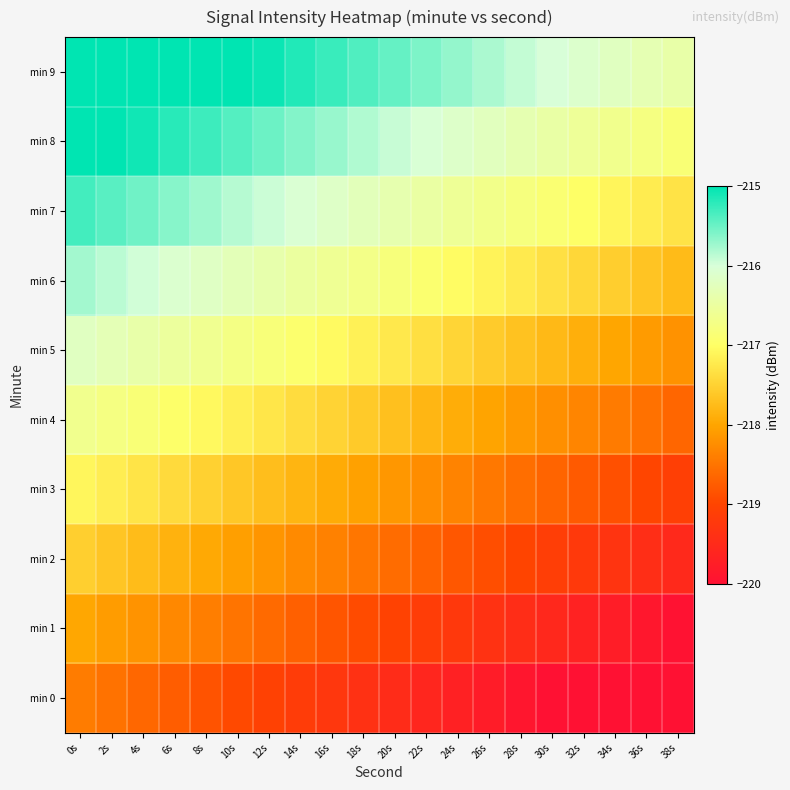

Reading left to right, extract all data points from this chart.

min 0: 0s=-218.4	2s=-218.5	4s=-218.6	6s=-218.7	8s=-218.8	10s=-219.0	12s=-219.1	14s=-219.2	16s=-219.3	18s=-219.4	20s=-219.5	22s=-219.6	24s=-219.7	26s=-219.8	28s=-219.9	30s=-220.0	32s=-220.1	34s=-220.2	36s=-220.3	38s=-220.4
min 1: 0s=-218.0	2s=-218.1	4s=-218.2	6s=-218.3	8s=-218.4	10s=-218.5	12s=-218.6	14s=-218.7	16s=-218.8	18s=-218.9	20s=-219.0	22s=-219.1	24s=-219.2	26s=-219.3	28s=-219.5	30s=-219.6	32s=-219.7	34s=-219.8	36s=-219.9	38s=-220.0
min 2: 0s=-217.5	2s=-217.6	4s=-217.7	6s=-217.9	8s=-218.0	10s=-218.1	12s=-218.2	14s=-218.3	16s=-218.4	18s=-218.5	20s=-218.6	22s=-218.7	24s=-218.8	26s=-218.9	28s=-219.0	30s=-219.1	32s=-219.2	34s=-219.3	36s=-219.4	38s=-219.5
min 3: 0s=-217.1	2s=-217.2	4s=-217.3	6s=-217.4	8s=-217.5	10s=-217.6	12s=-217.7	14s=-217.8	16s=-217.9	18s=-218.0	20s=-218.1	22s=-218.2	24s=-218.4	26s=-218.5	28s=-218.6	30s=-218.7	32s=-218.8	34s=-218.9	36s=-219.0	38s=-219.1
min 4: 0s=-216.6	2s=-216.8	4s=-216.9	6s=-217.0	8s=-217.1	10s=-217.2	12s=-217.3	14s=-217.4	16s=-217.5	18s=-217.6	20s=-217.7	22s=-217.8	24s=-217.9	26s=-218.0	28s=-218.1	30s=-218.2	32s=-218.3	34s=-218.4	36s=-218.5	38s=-218.6
min 5: 0s=-216.2	2s=-216.3	4s=-216.4	6s=-216.5	8s=-216.6	10s=-216.7	12s=-216.8	14s=-216.9	16s=-217.0	18s=-217.2	20s=-217.3	22s=-217.4	24s=-217.5	26s=-217.6	28s=-217.7	30s=-217.8	32s=-217.9	34s=-218.0	36s=-218.1	38s=-218.2
min 6: 0s=-215.8	2s=-215.9	4s=-216.0	6s=-216.1	8s=-216.2	10s=-216.3	12s=-216.4	14s=-216.5	16s=-216.6	18s=-216.7	20s=-216.8	22s=-216.9	24s=-217.0	26s=-217.1	28s=-217.2	30s=-217.3	32s=-217.4	34s=-217.5	36s=-217.7	38s=-217.8
min 7: 0s=-215.3	2s=-215.4	4s=-215.5	6s=-215.6	8s=-215.7	10s=-215.8	12s=-215.9	14s=-216.1	16s=-216.2	18s=-216.3	20s=-216.4	22s=-216.5	24s=-216.6	26s=-216.7	28s=-216.8	30s=-216.9	32s=-217.0	34s=-217.1	36s=-217.2	38s=-217.3
min 8: 0s=-214.9	2s=-215.0	4s=-215.1	6s=-215.2	8s=-215.3	10s=-215.4	12s=-215.5	14s=-215.6	16s=-215.7	18s=-215.8	20s=-215.9	22s=-216.0	24s=-216.1	26s=-216.2	28s=-216.3	30s=-216.4	32s=-216.6	34s=-216.7	36s=-216.8	38s=-216.9
min 9: 0s=-214.4	2s=-214.5	4s=-214.6	6s=-214.7	8s=-214.8	10s=-215.0	12s=-215.1	14s=-215.2	16s=-215.3	18s=-215.4	20s=-215.5	22s=-215.6	24s=-215.7	26s=-215.8	28s=-215.9	30s=-216.0	32s=-216.1	34s=-216.2	36s=-216.3	38s=-216.4